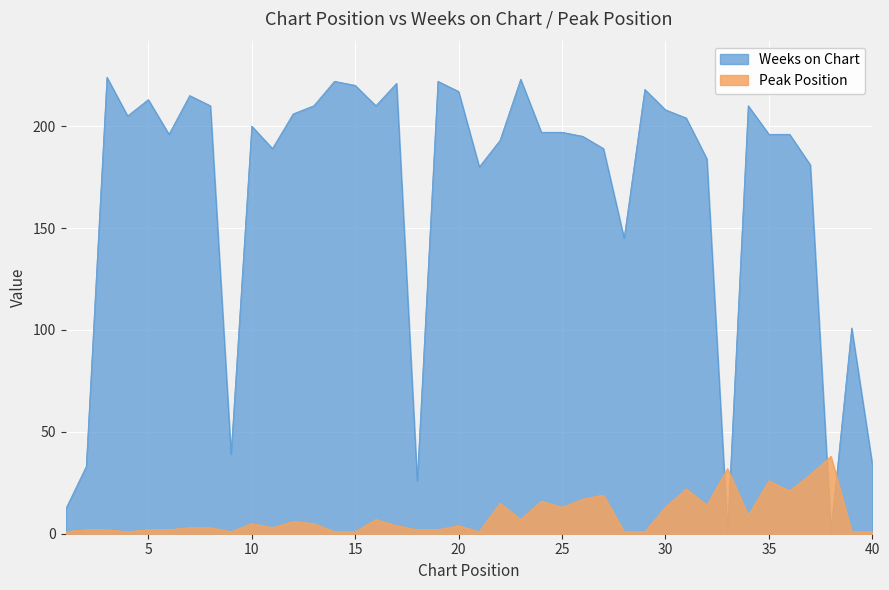

Rank the categories by Peak Position value from highest to lowest.

38, 33, 37, 35, 31, 36, 27, 26, 24, 22, 32, 25, 30, 34, 16, 23, 12, 10, 13, 17, 20, 7, 8, 11, 2, 3, 5, 6, 18, 19, 1, 4, 9, 14, 15, 21, 28, 29, 39, 40